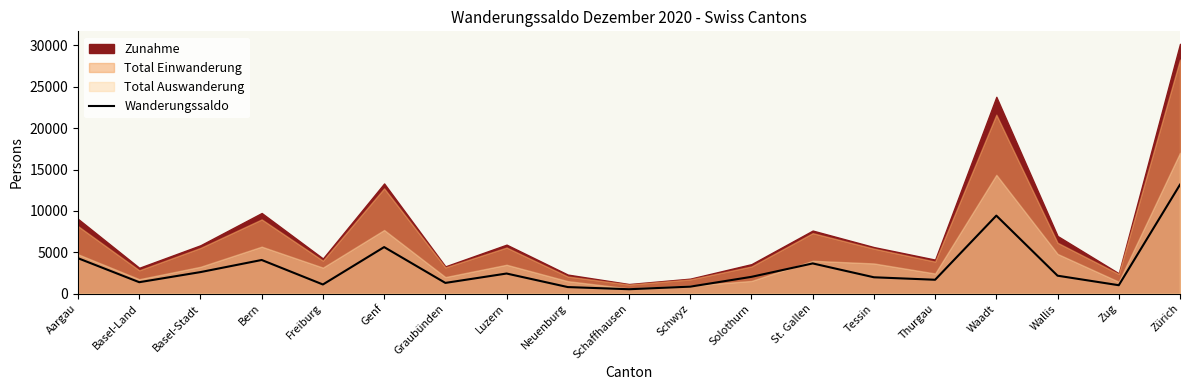

Read the value at Zug, to the nearest 100.

1000